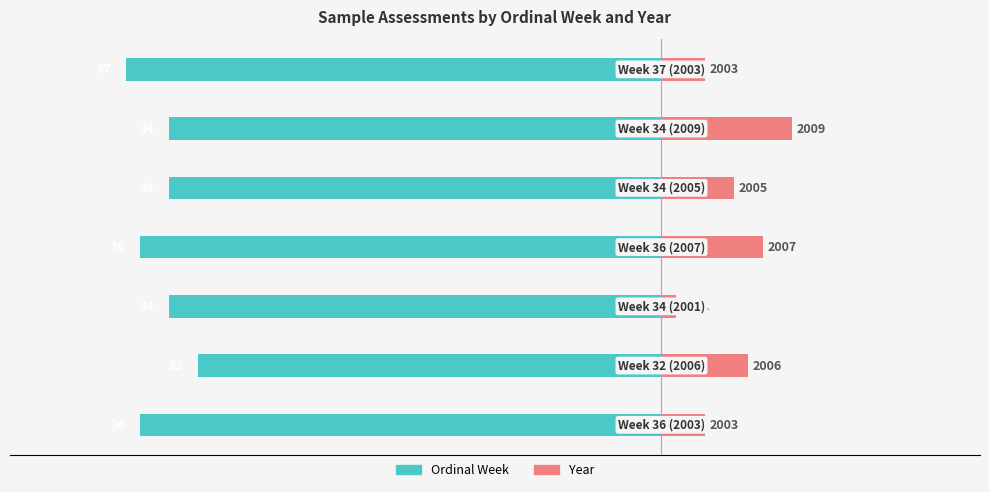

What are all the series names shown in the legend?

Ordinal Week, Year